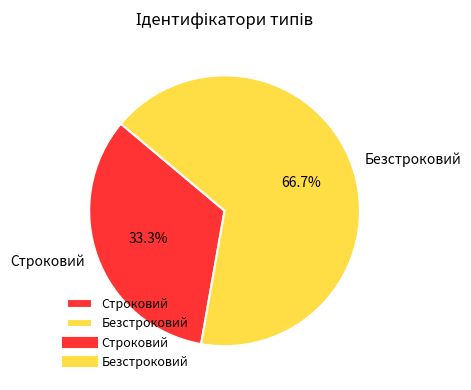

What is the majority slice?

Безстроковий